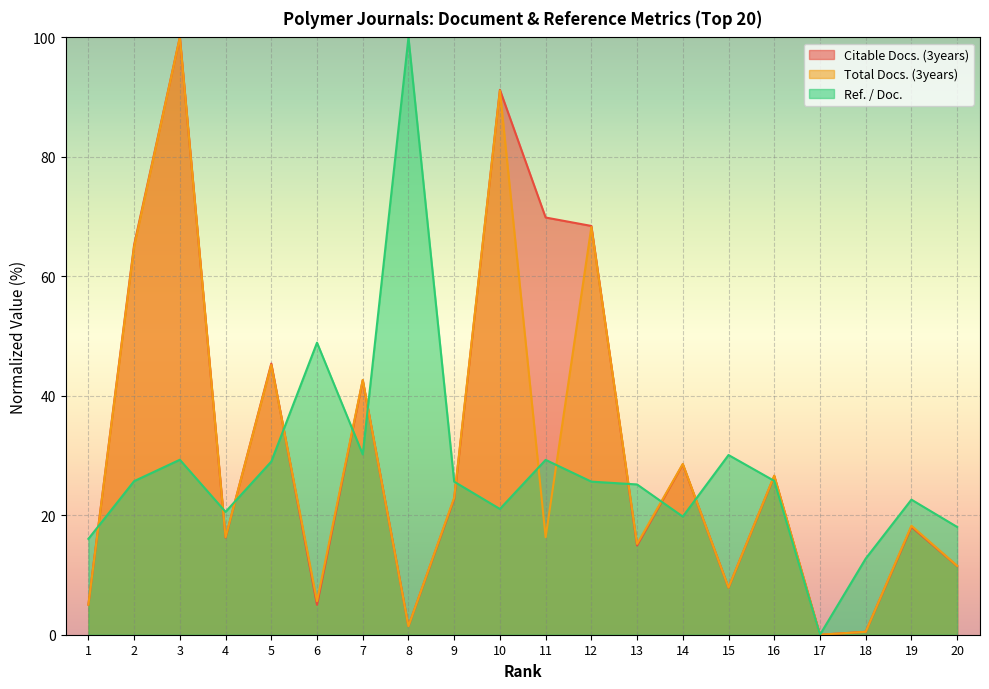

Reading left to right, list all the values displayed in this chart.

Citable Docs. (3years): 5.0	65.3	100.0	16.3	45.4	5.0	42.6	1.4	22.8	91.2	69.8	68.4	14.9	28.5	7.9	26.6	0.0	0.5	18.1	11.5
Total Docs. (3years): 5.0	65.0	100.0	16.3	45.2	5.6	42.7	1.4	22.9	91.1	16.3	68.3	15.2	28.6	7.9	26.6	0.0	0.5	18.2	11.5
Ref. / Doc.: 16.0	25.7	29.3	20.6	29.0	48.9	30.2	100.0	25.6	21.1	29.3	25.6	25.2	19.8	30.1	25.8	0.0	12.7	22.6	18.0